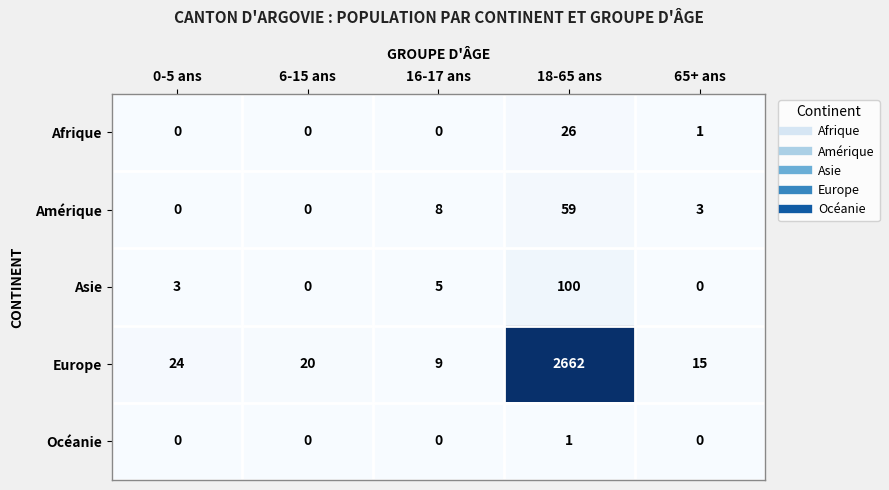

What is the sum of the Europe values at 0-5 ans and 18-65 ans?

2686